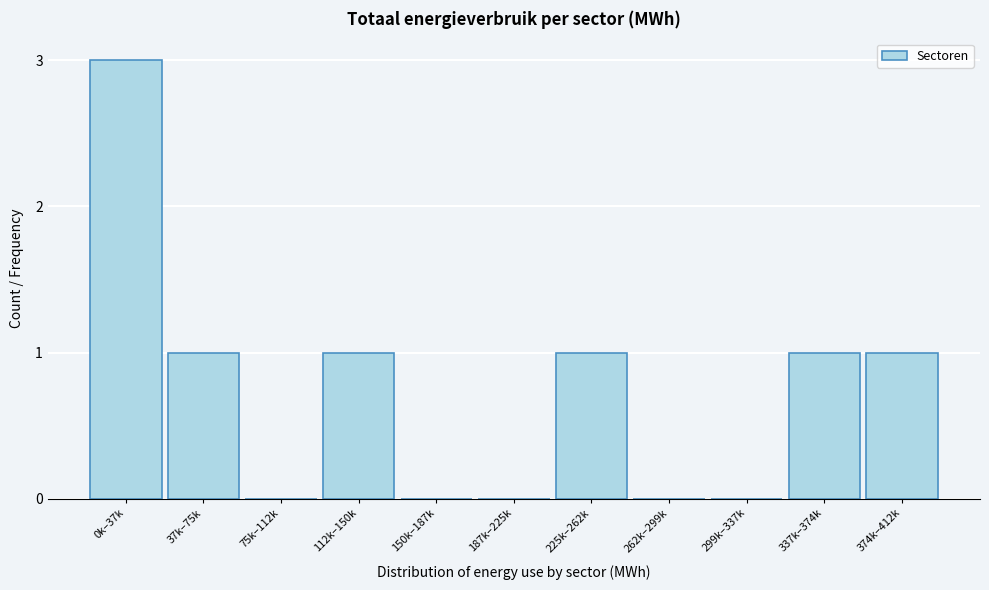

Reading left to right, list all the values displayed in this chart.

0k–37k=3	37k–75k=1	75k–112k=0	112k–150k=1	150k–187k=0	187k–225k=0	225k–262k=1	262k–299k=0	299k–337k=0	337k–374k=1	374k–412k=1